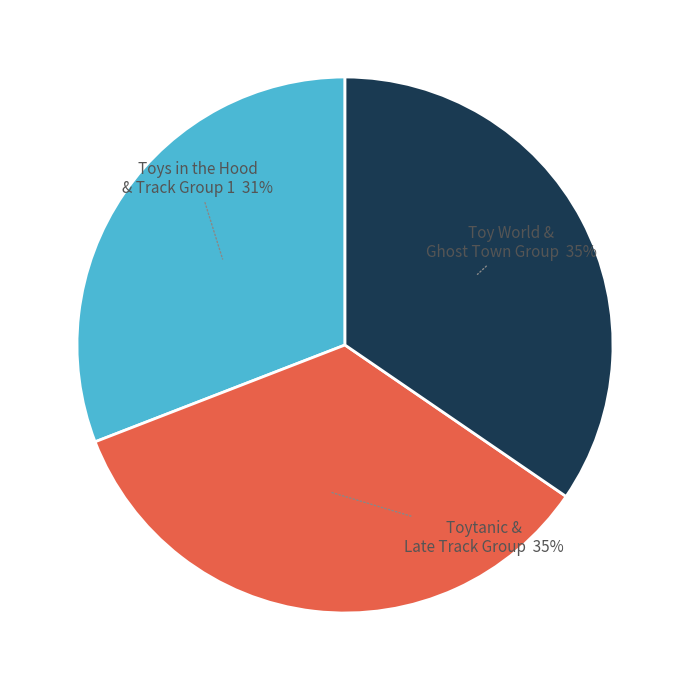

Which slice is the smallest?

Toys in the Hood & Track Group 1